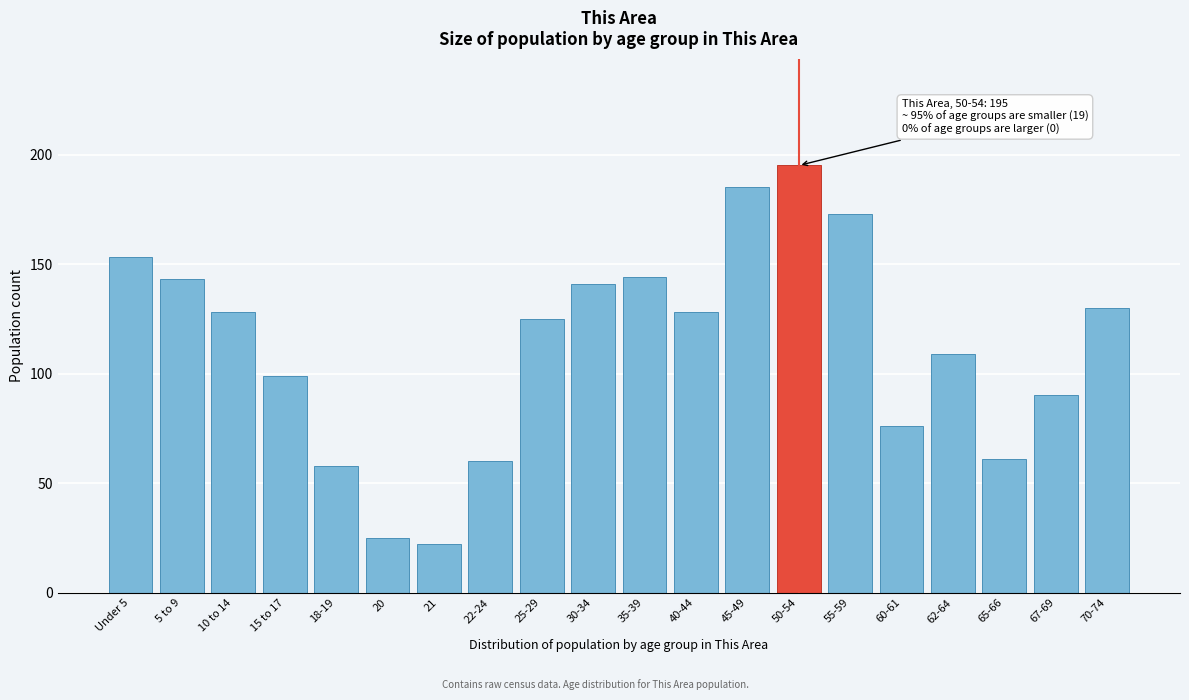

Reading left to right, what are all the values shown in this chart?

Under 5=153	5 to 9=143	10 to 14=128	15 to 17=99	18-19=58	20=25	21=22	22-24=60	25-29=125	30-34=141	35-39=144	40-44=128	45-49=185	50-54=195	55-59=173	60-61=76	62-64=109	65-66=61	67-69=90	70-74=130